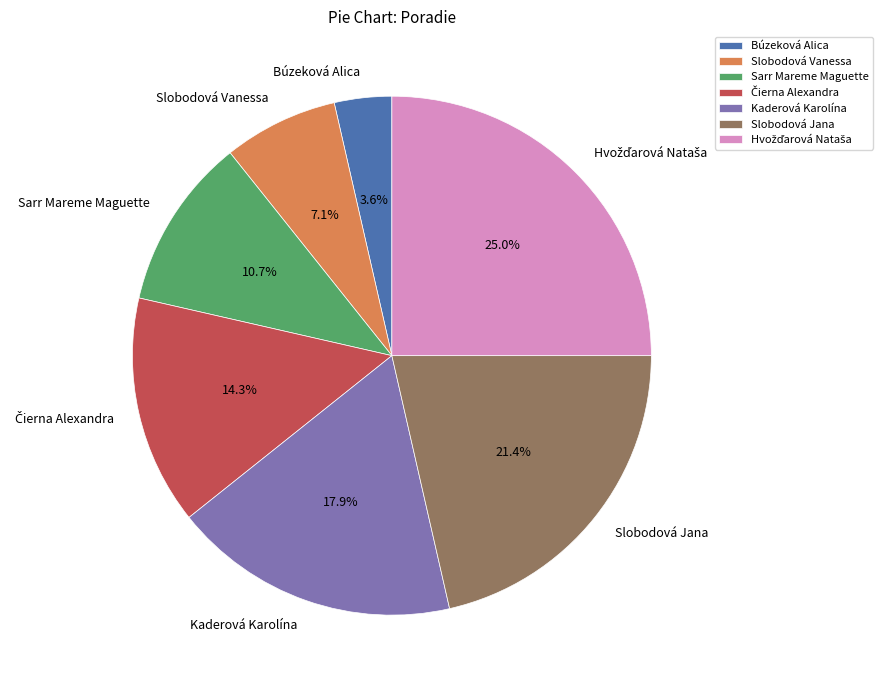

Does Slobodová Jana represent more than half of the total?

No